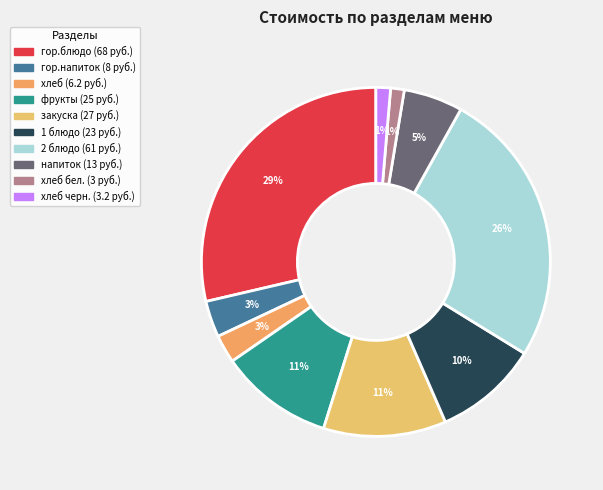

Rank the categories by value from lowest to highest.

хлеб бел., хлеб черн., хлеб, гор.напиток, напиток, 1 блюдо, фрукты, закуска, 2 блюдо, гор.блюдо